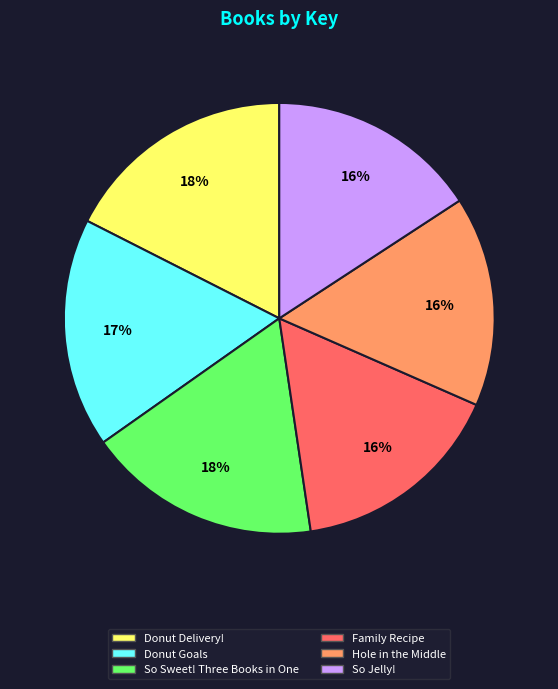

Is Hole in the Middle the majority of the pie?

No